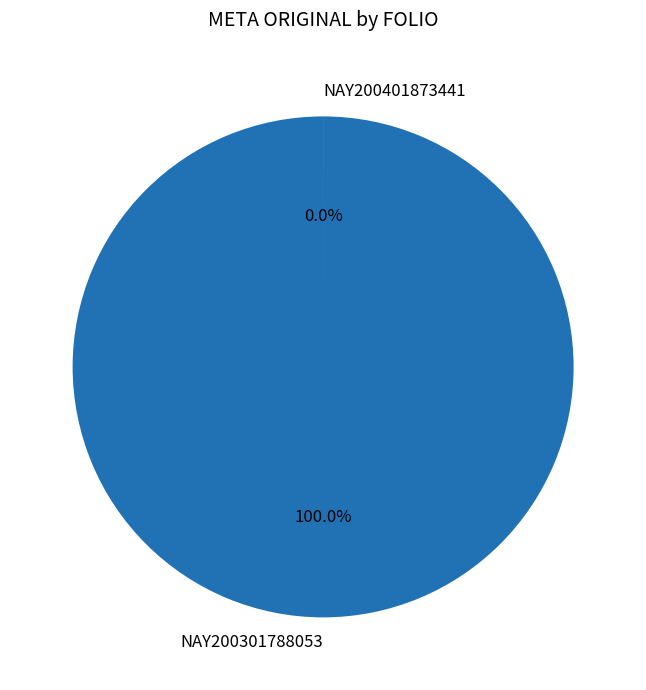

What is the change in value from NAY200301788053 to NAY200401873441?

-48279